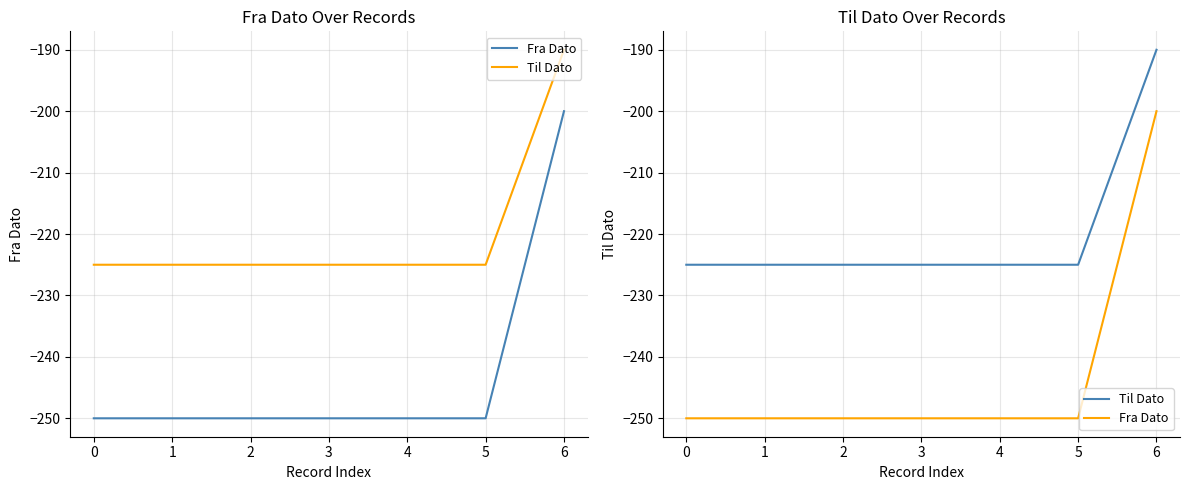

The value of Fra Dato at 1 is -327. True or false?

False